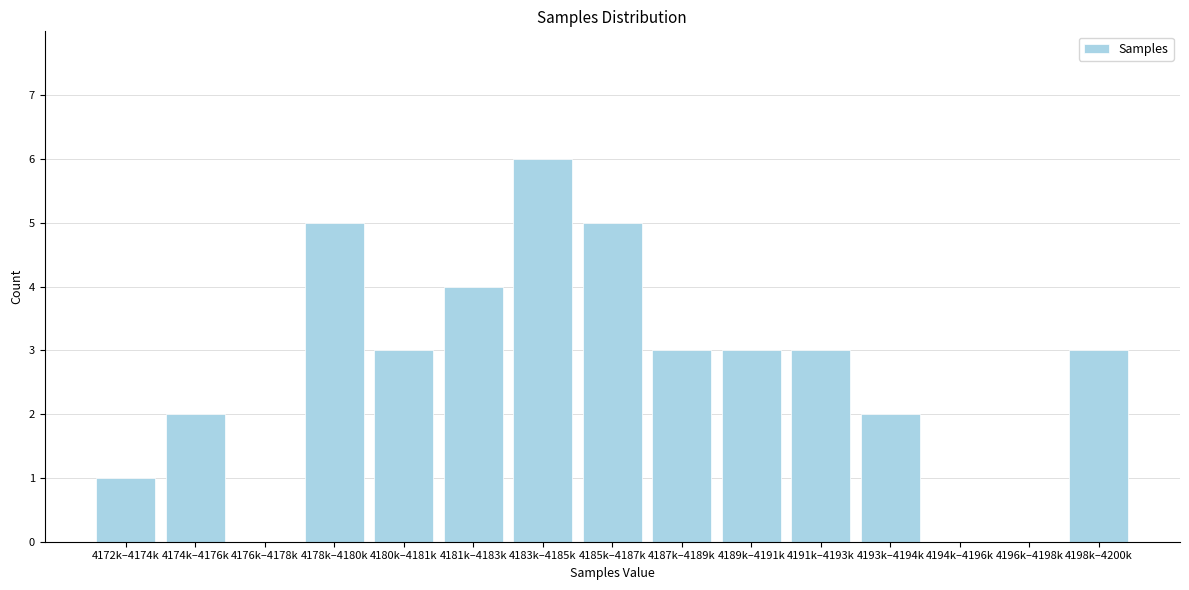

Reading right to left, what are all the values shown in this chart?

4198k–4200k=3	4196k–4198k=0	4194k–4196k=0	4193k–4194k=2	4191k–4193k=3	4189k–4191k=3	4187k–4189k=3	4185k–4187k=5	4183k–4185k=6	4181k–4183k=4	4180k–4181k=3	4178k–4180k=5	4176k–4178k=0	4174k–4176k=2	4172k–4174k=1